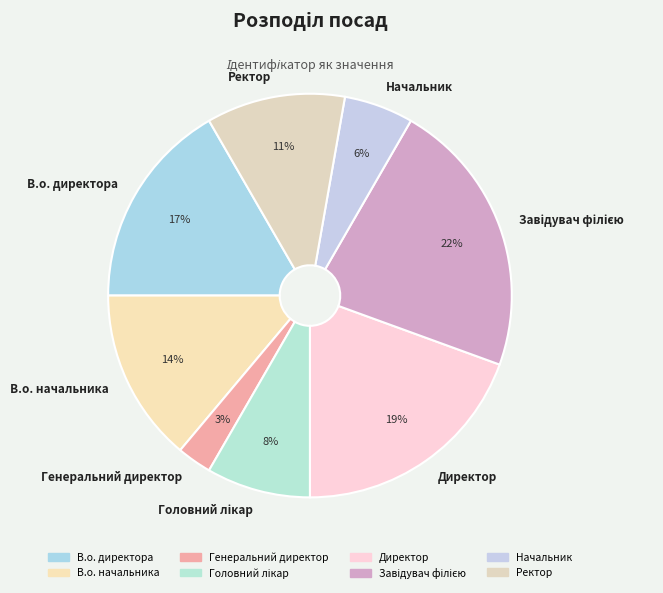

Which has a higher value, Генеральний директор or Директор?

Директор